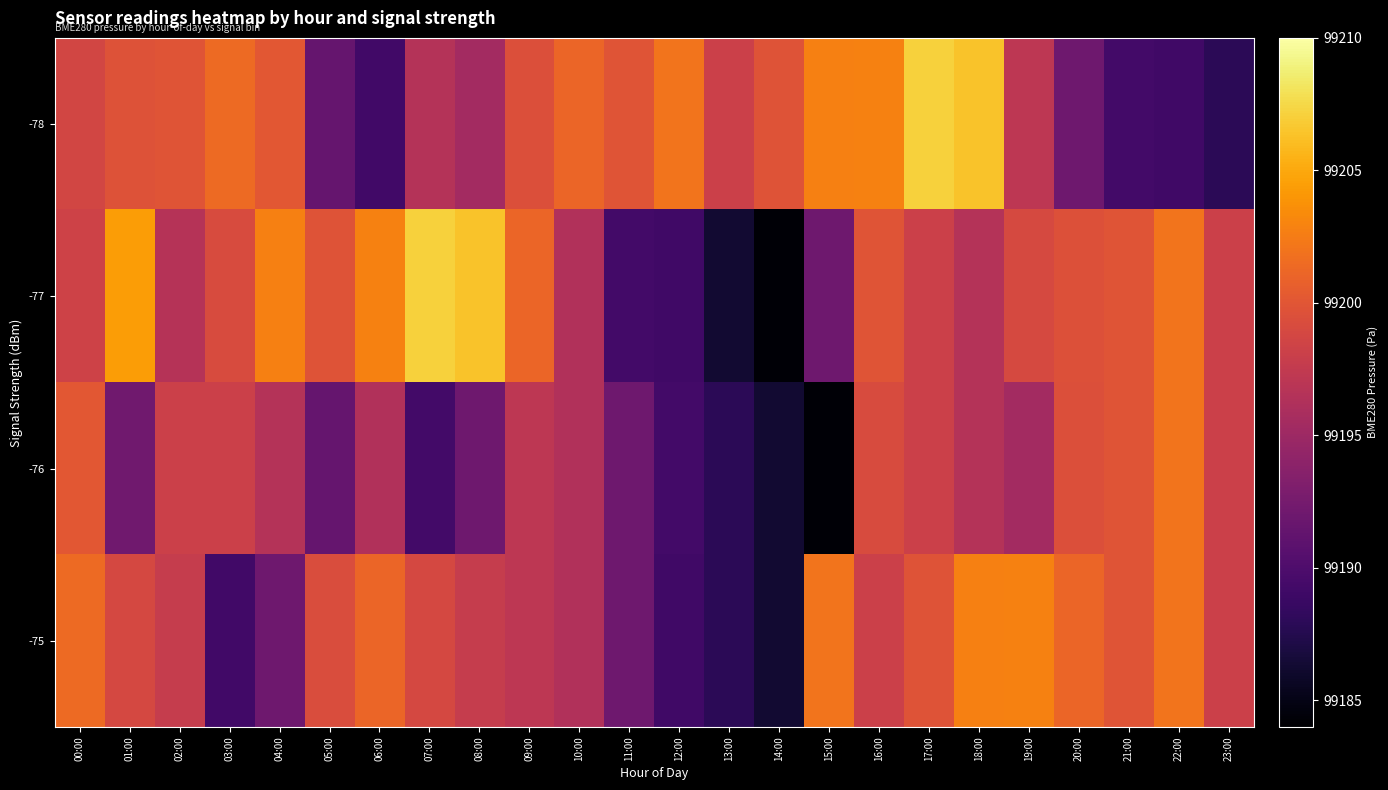

Which series has the largest total across all categories?

-77